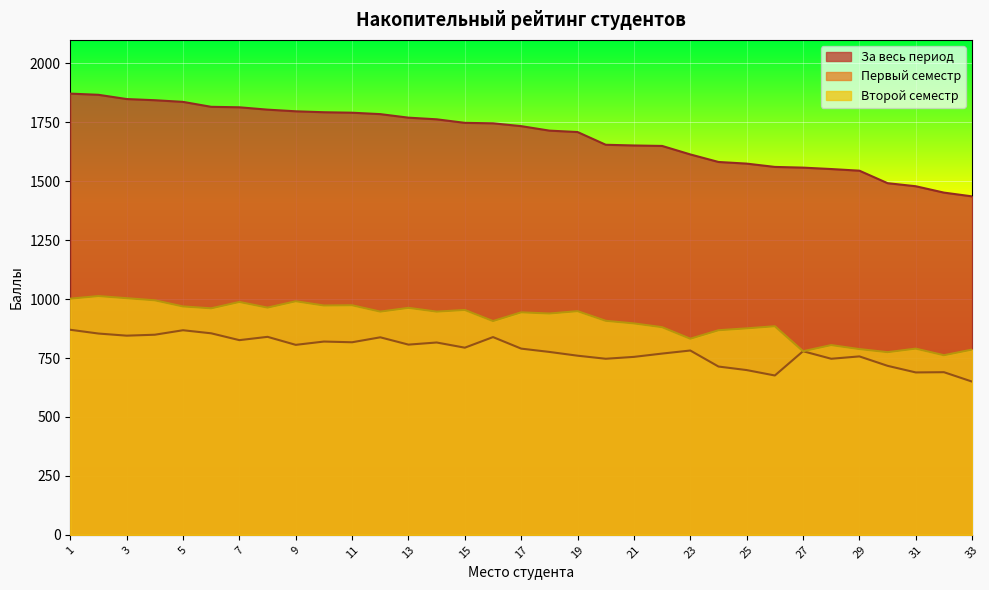

At which label is За весь период closest to 1654?

20